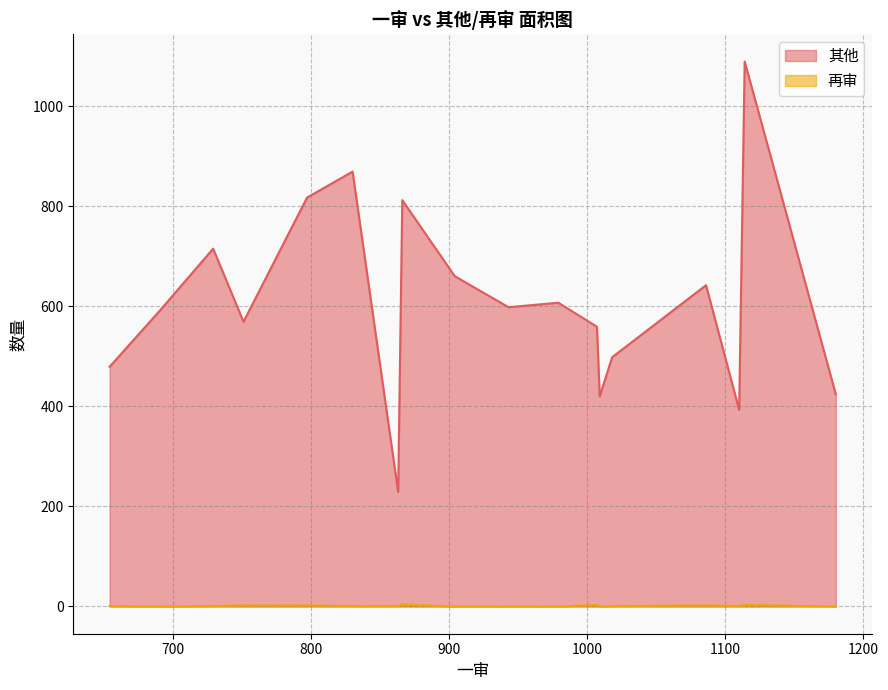

Which series has the largest range (max minus min)?

其他